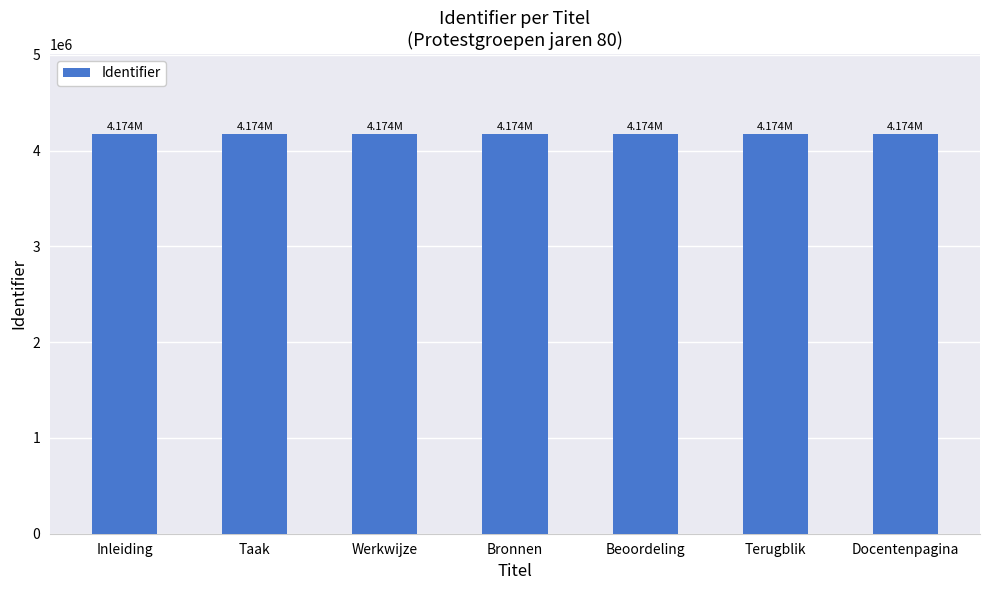

Is it true that the value at Terugblik is 6844501?

False